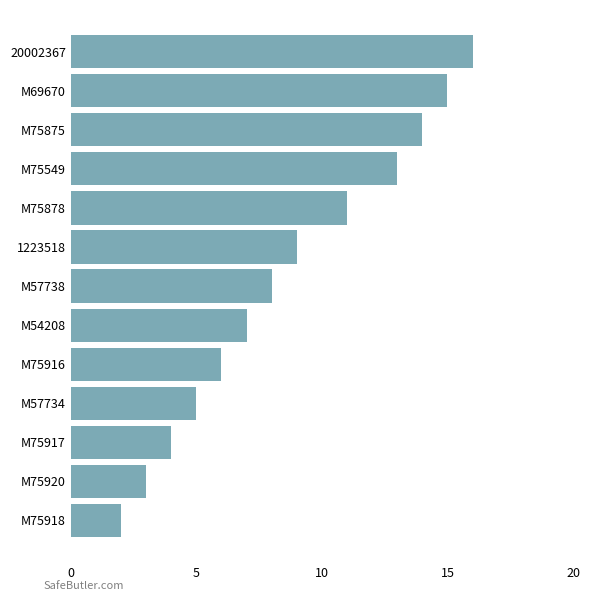

Where is the data nearest to the value 9?

1223518